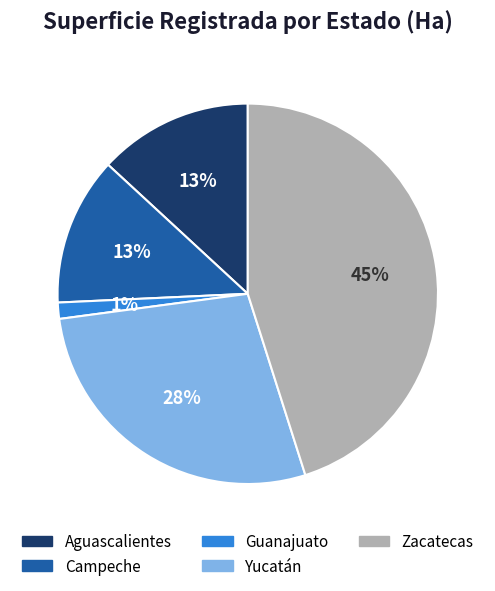

Which slice is the largest?

Zacatecas